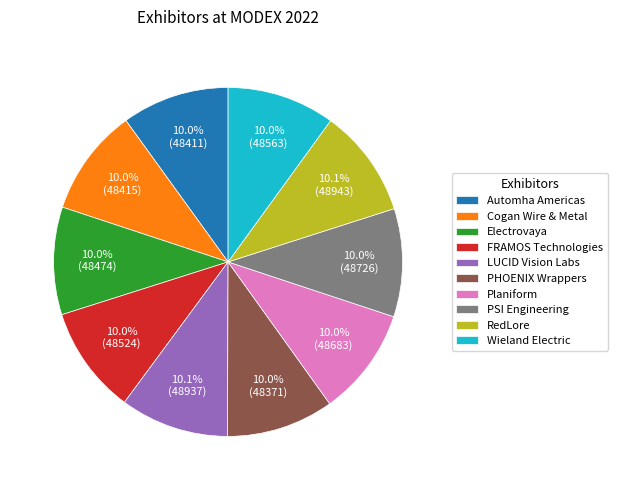

To the nearest percent, what is the average slice percentage?

10%